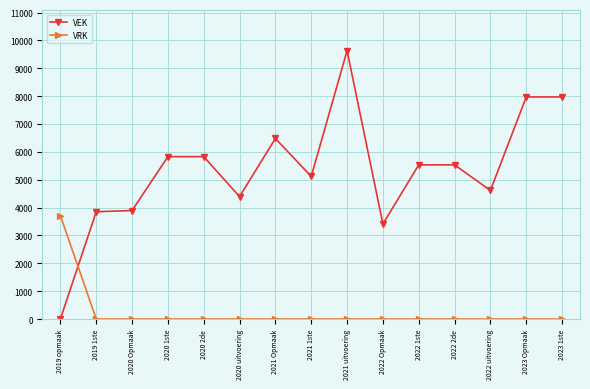

At 2020 uitvoering, list the series in order from smallest to largest.

VRK, VEK